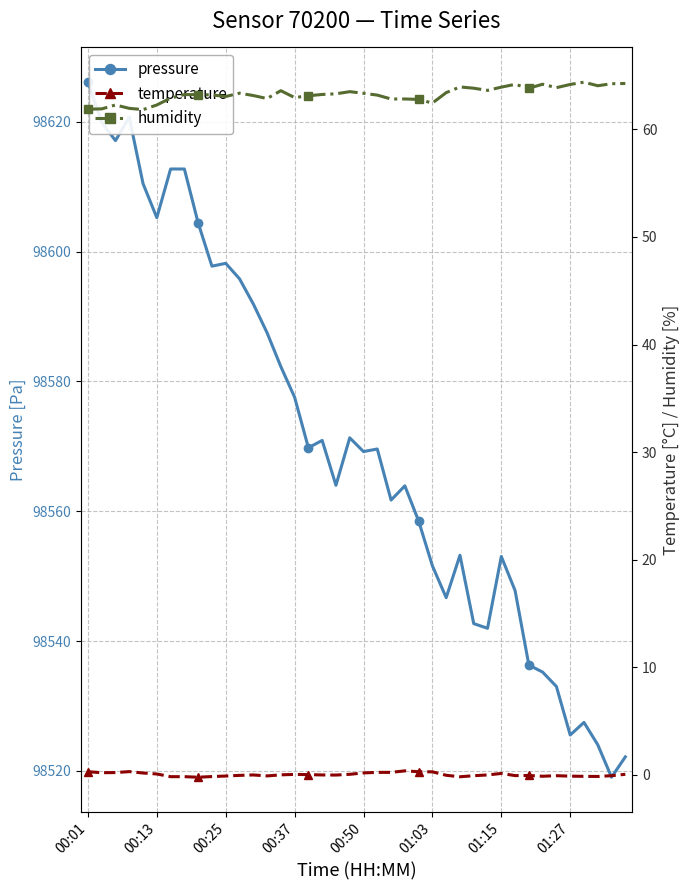

At how many categories does at least one series exceed 40805?

40